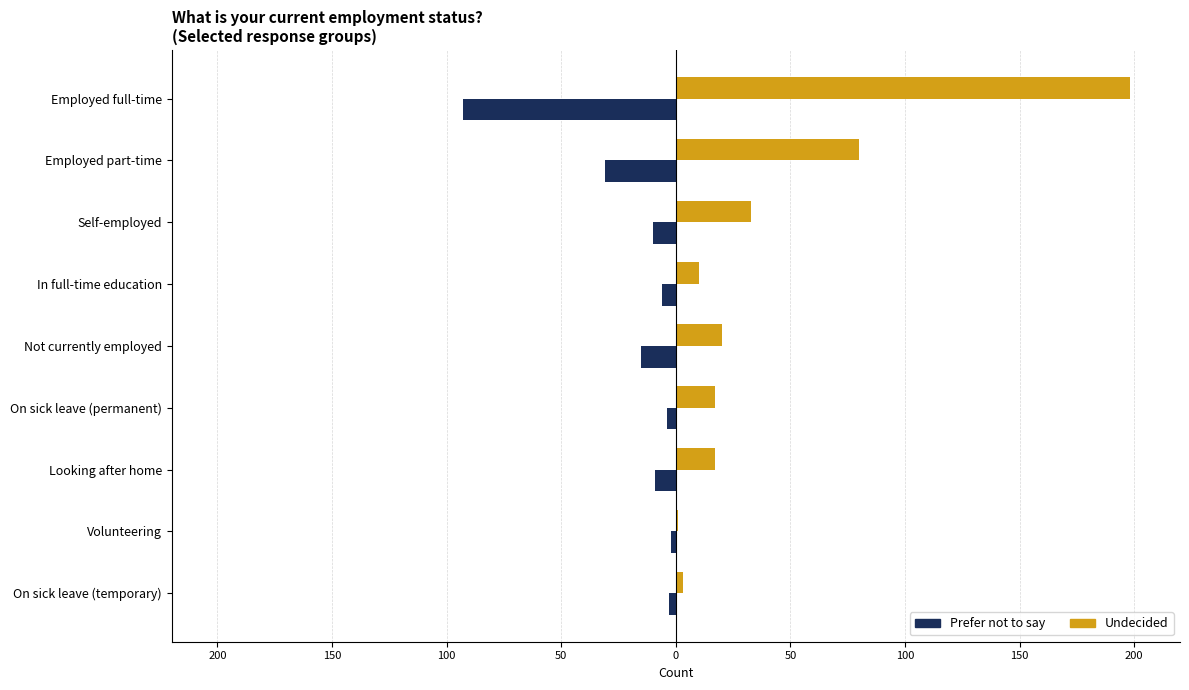

What is the minimum value for Prefer not to say?

-93